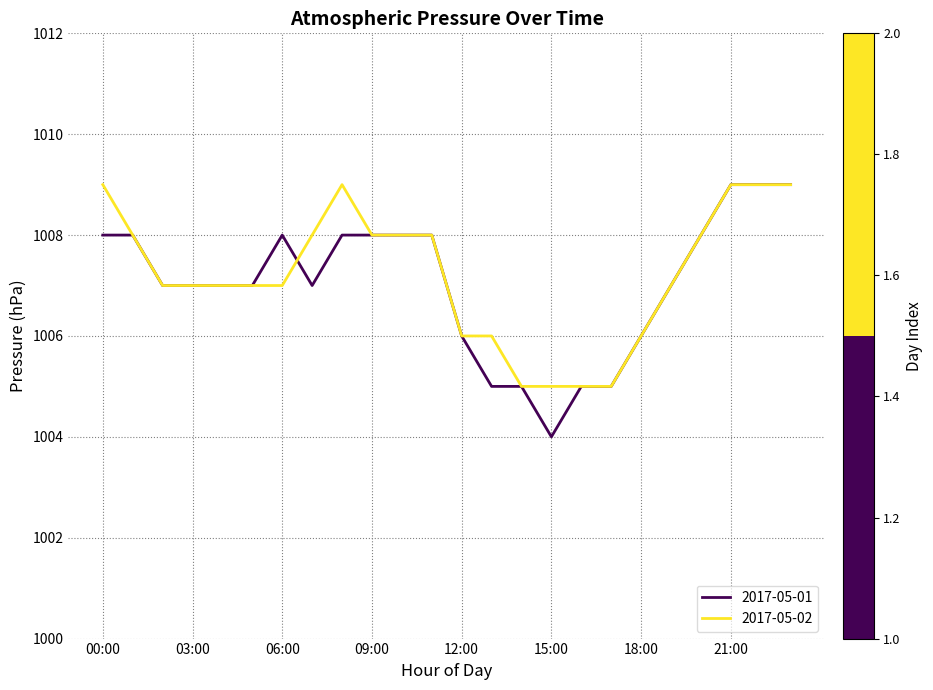

True or false: 2017-05-02 and 2017-05-01 intersect in this chart.

True